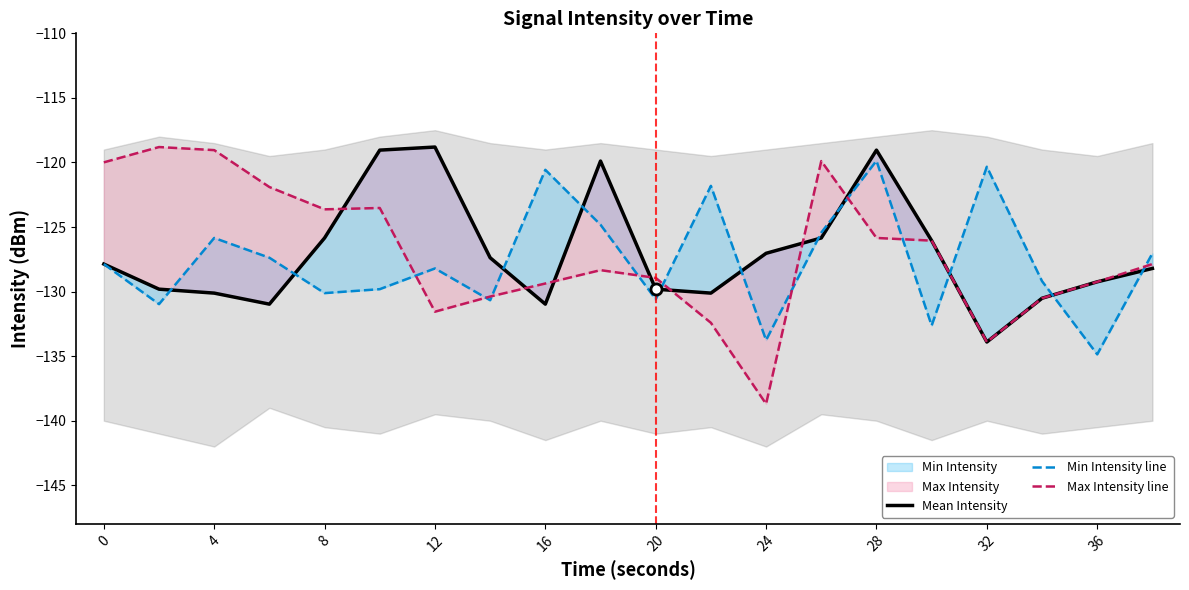

Reading left to right, what are all the values shown in this chart?

Mean Intensity: -127.9	-129.8	-130.1	-131.0	-125.8	-119.0	-118.8	-127.4	-131.0	-119.9	-129.8	-130.1	-127.0	-125.8	-119.0	-126.1	-133.9	-130.5	-129.2	-128.2
Min Intensity line: -127.9	-131.0	-125.8	-127.4	-130.1	-129.8	-128.2	-130.7	-120.6	-124.8	-130.6	-121.8	-133.8	-125.4	-119.9	-132.6	-120.3	-129.2	-134.9	-127.0
Max Intensity line: -120.0	-118.8	-119.0	-121.9	-123.6	-123.5	-131.6	-130.4	-129.4	-128.3	-128.9	-132.4	-138.7	-119.9	-125.8	-126.1	-133.9	-130.5	-129.2	-127.9